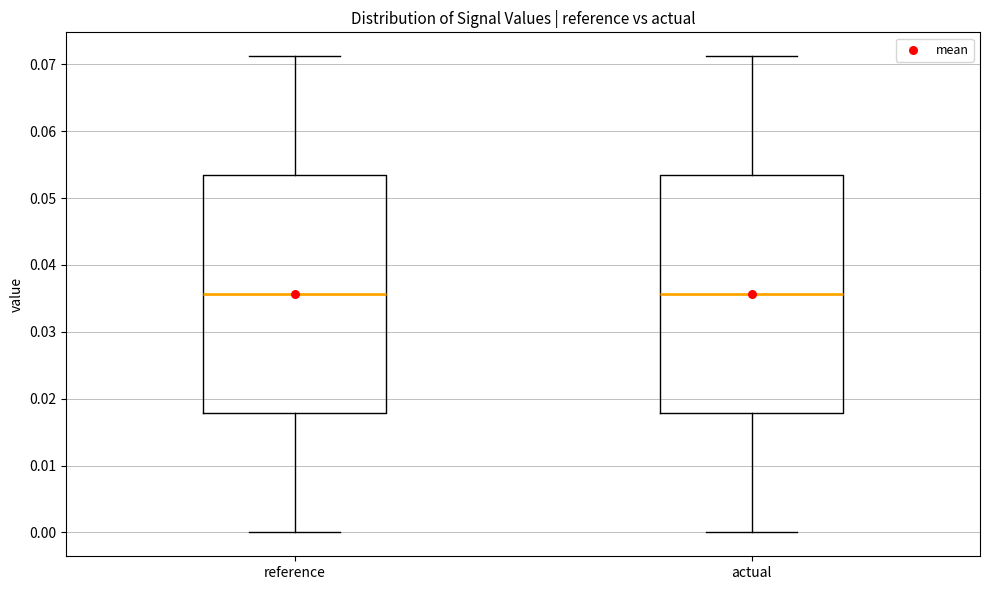

Reading left to right, transcribe this box plot: for each box, give where its median line is, the range the box spans, and where its two whiskers end, as read against the y-axis. The values are not printed on the chart, so give them approximately, as read against the axis.

reference: median 0.036, box 0.018 to 0.053, whiskers 0.000 to 0.071
actual: median 0.036, box 0.018 to 0.053, whiskers 0.000 to 0.071